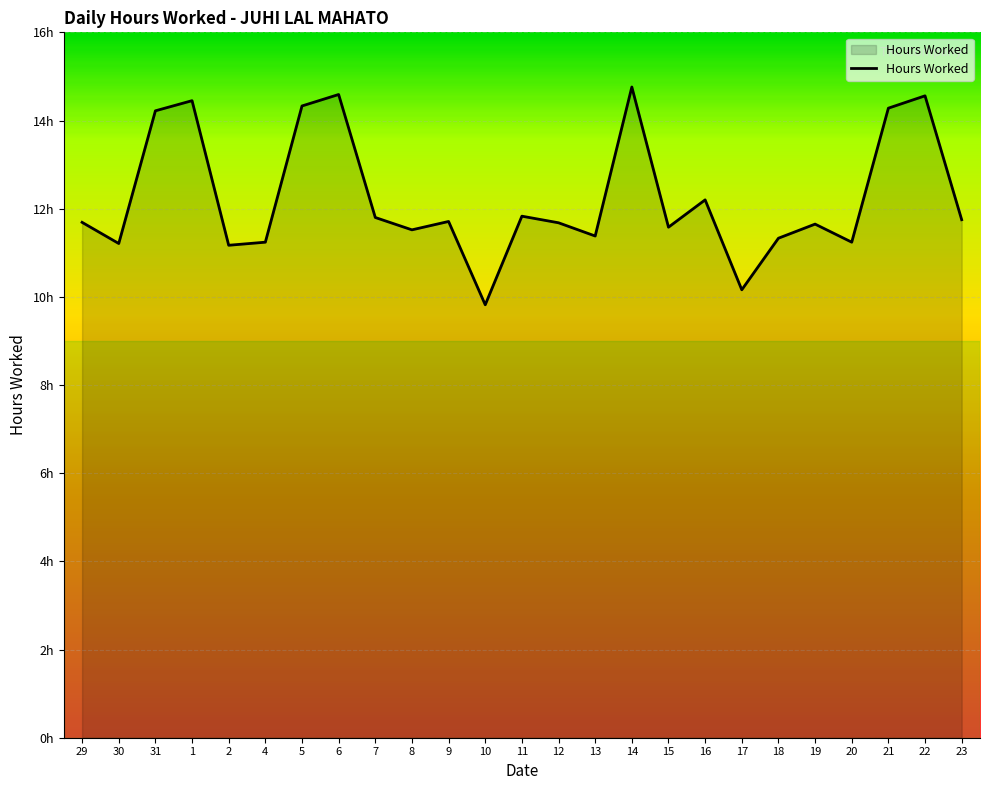

Is it true that the value at 5 is 14.3?

True